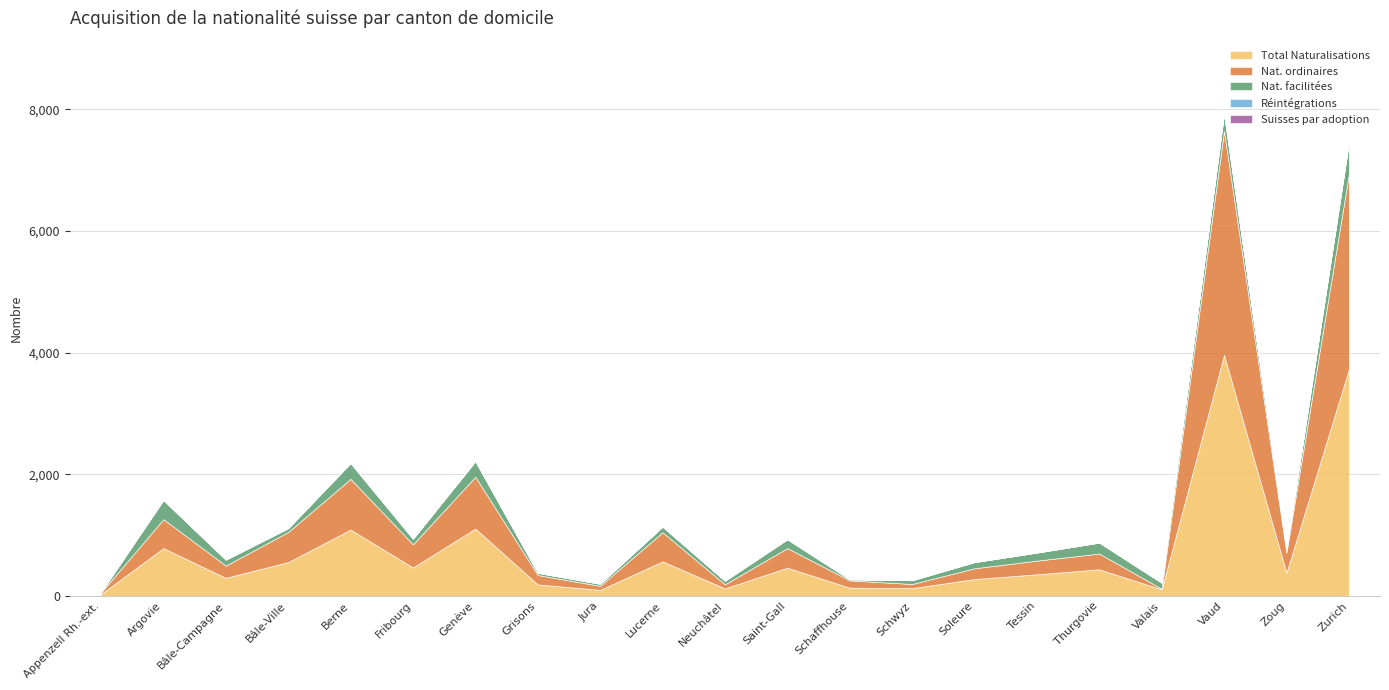

Where does the Réintégrations series first go above 2?

Argovie